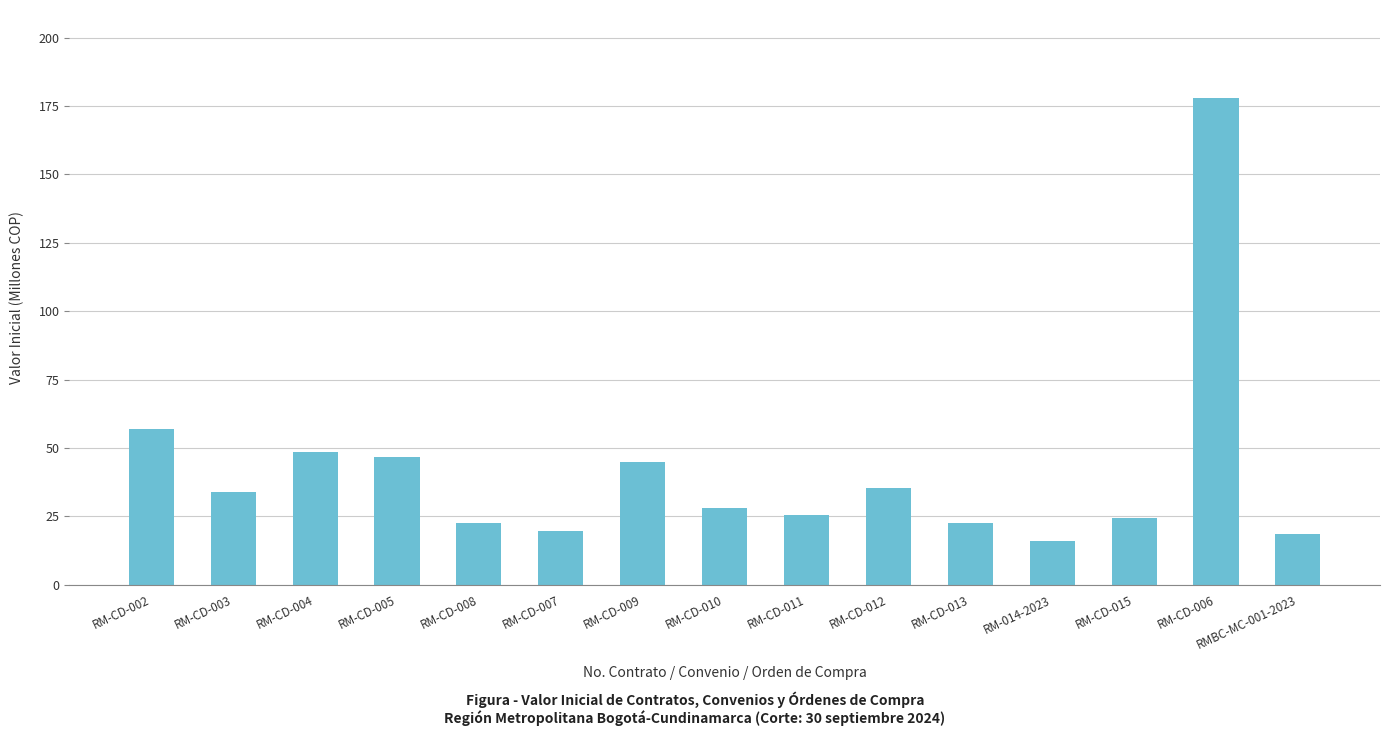

The chart shows a value of 48.3 at RM-CD-003. True or false?

False